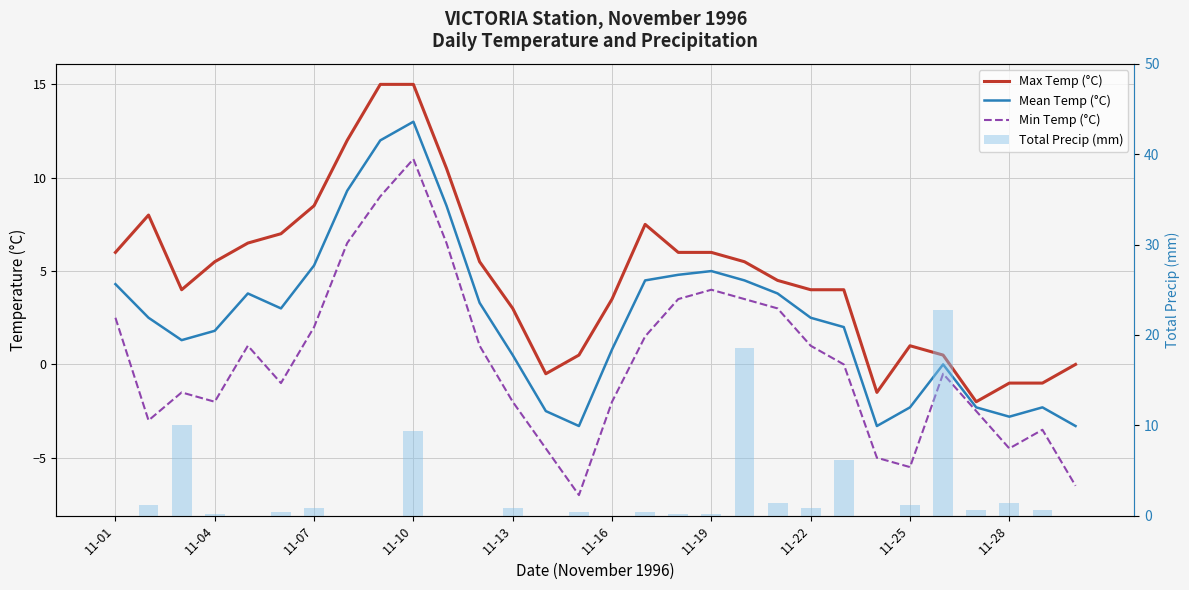

What is the lowest value of the Mean Temp (°C) series?

-3.3